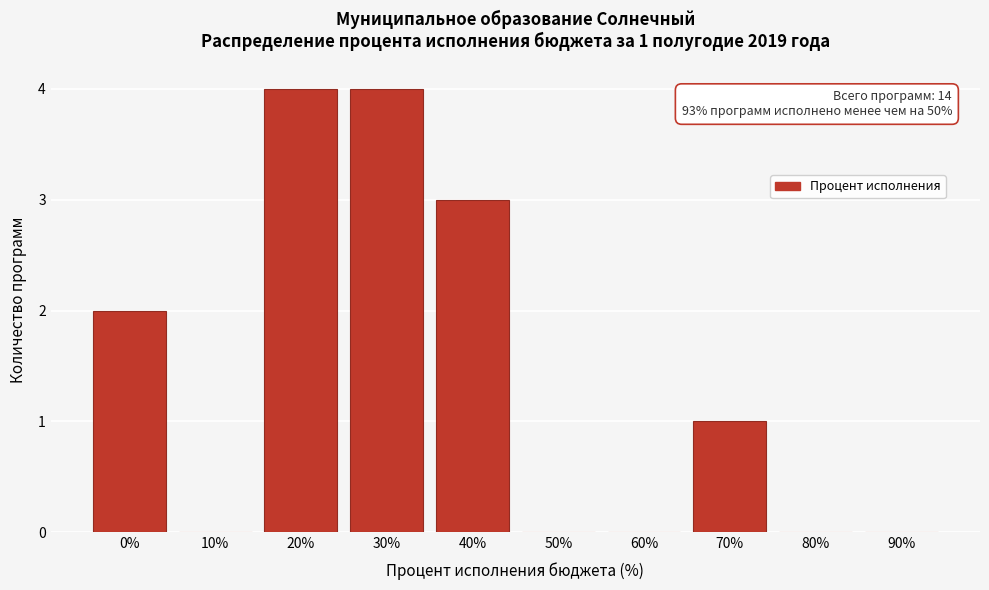

Reading left to right, what are all the values shown in this chart?

0%=2	10%=0	20%=4	30%=4	40%=3	50%=0	60%=0	70%=1	80%=0	90%=0